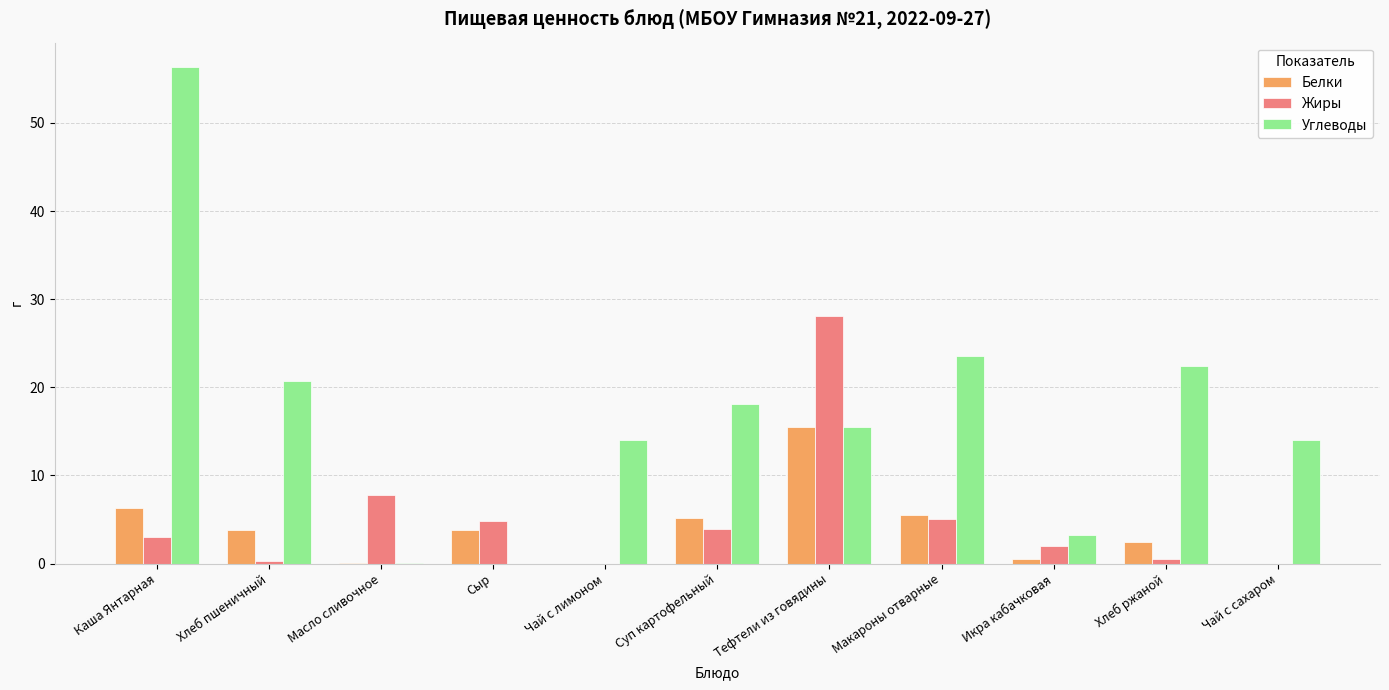

At which label does Белки reach its peak?

Тефтели из говядины